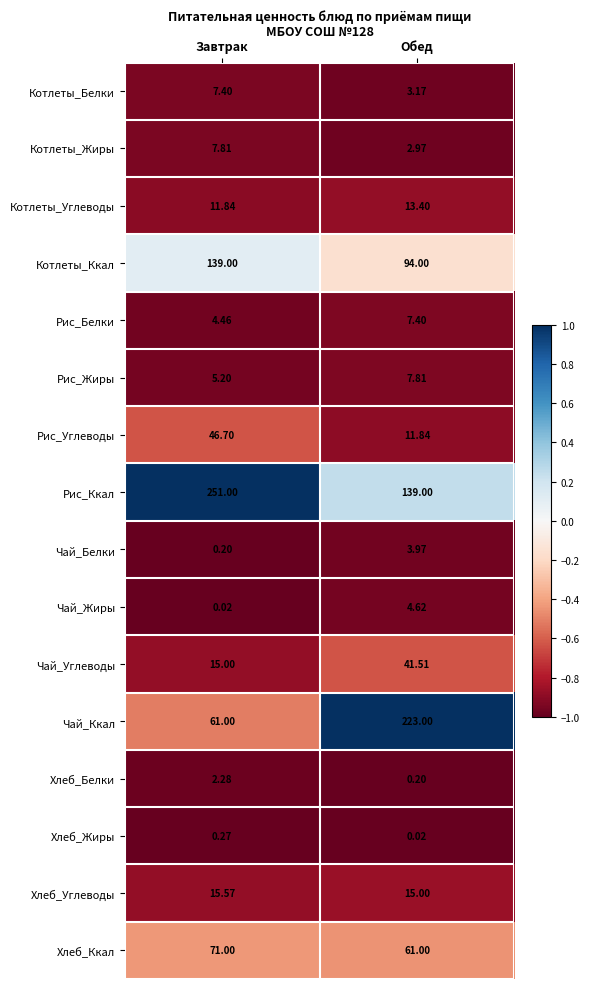

List the labels in order of Котлеты_Ккал value, smallest first.

Обед, Завтрак